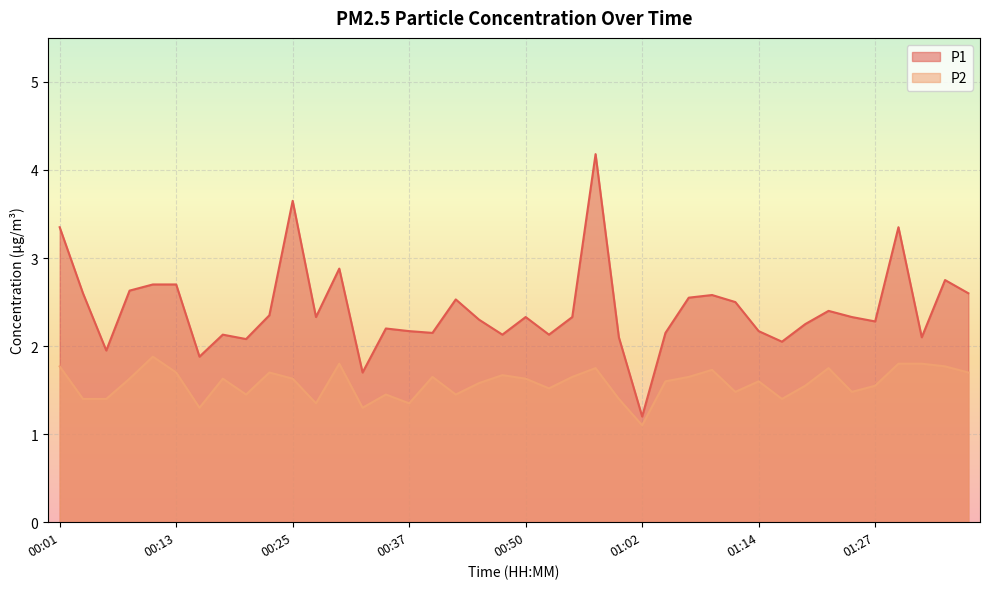

What is the difference between the P1 values at 01:17 and 00:40?

0.1